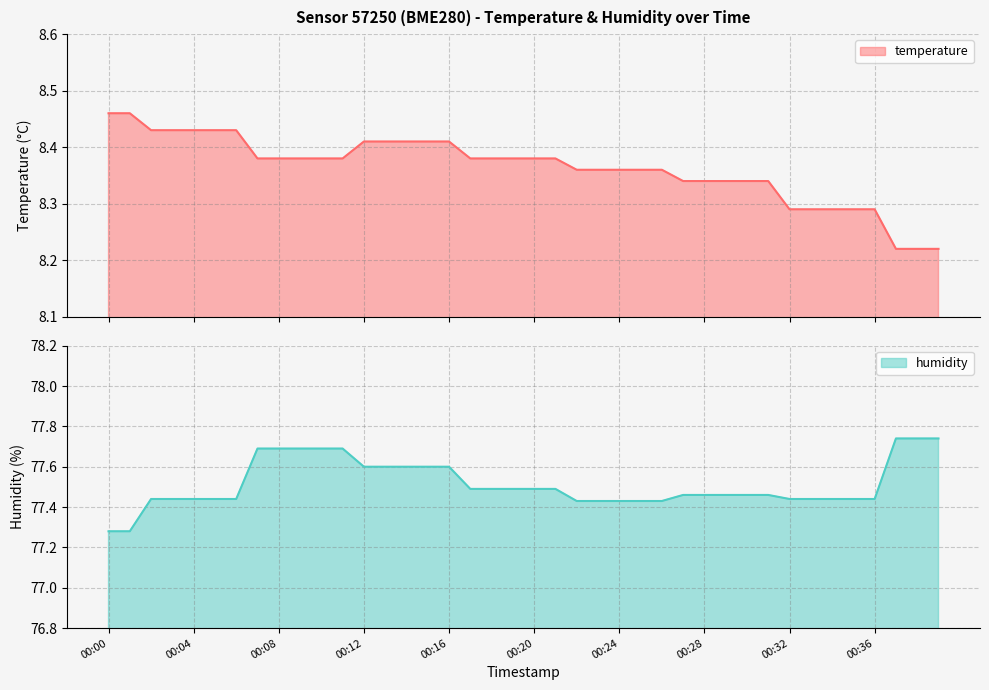

What is the difference between the humidity values at 00:33 and 00:39?

0.3